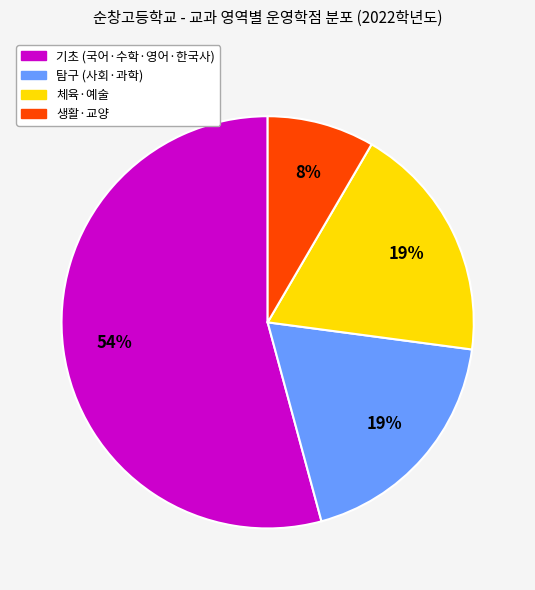

How many slices are in this pie chart?

4